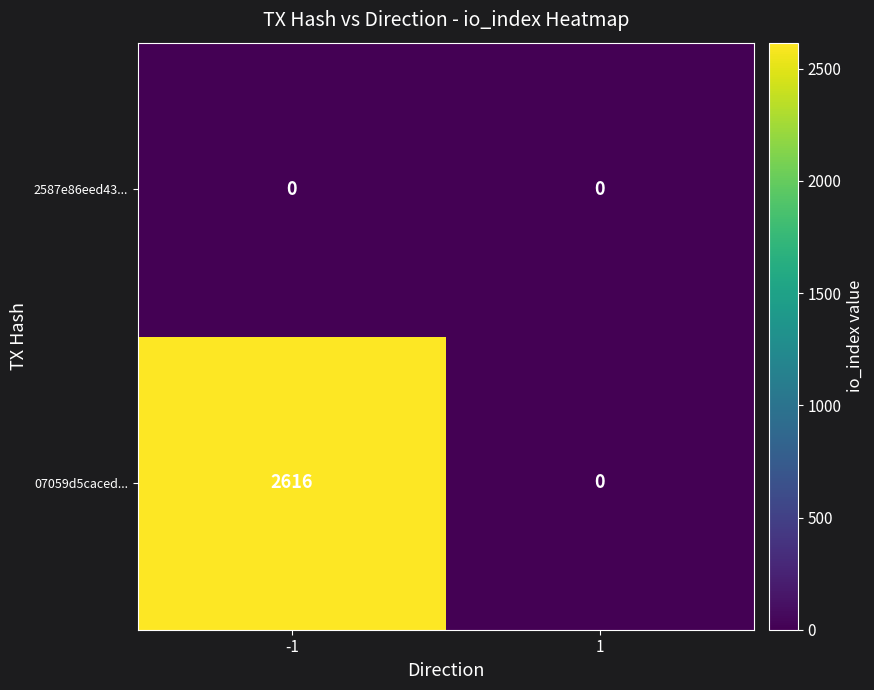

Read the 07059d5caced... value at -1, to the nearest 10.

2620